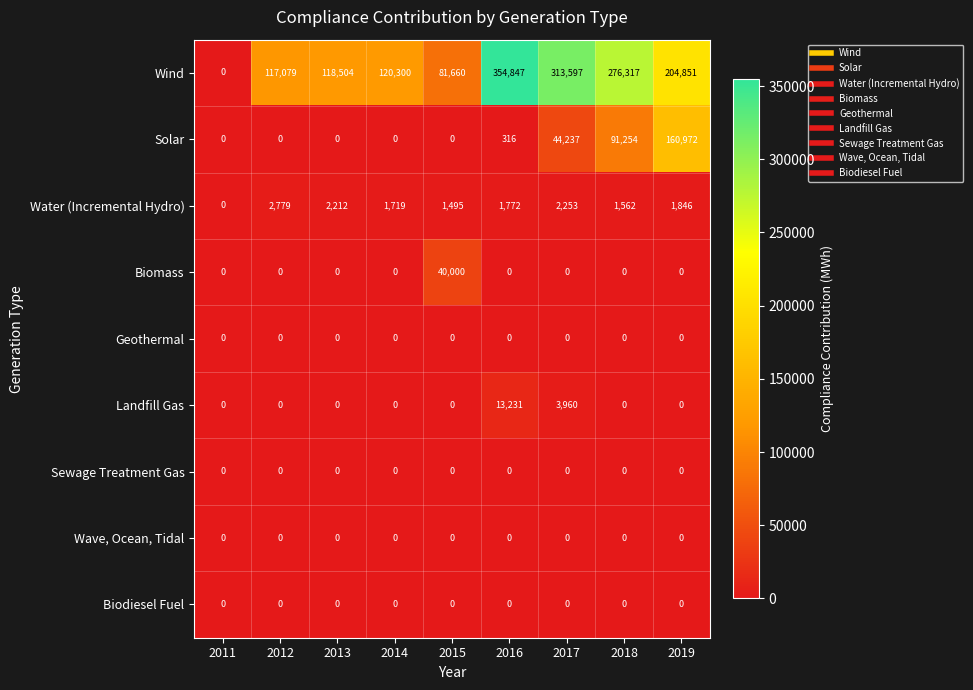

What is the total value across all series at 2012?

119858